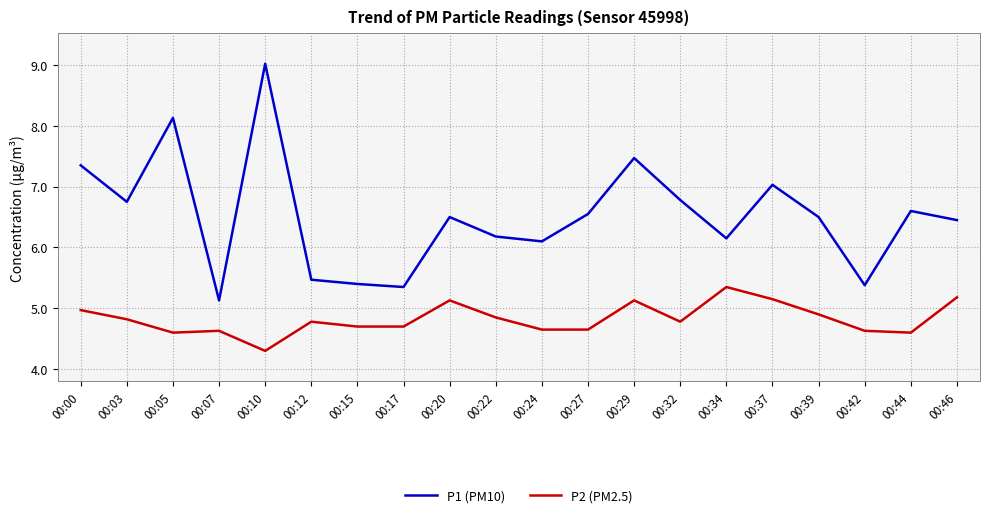

Rank the series by their maximum value, from lowest to highest.

P2 (PM2.5), P1 (PM10)